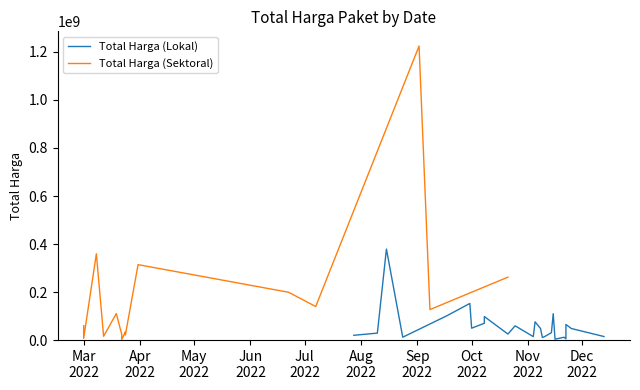

What is the value of the Total Harga (Lokal) point at the 9th from the left?

48140000